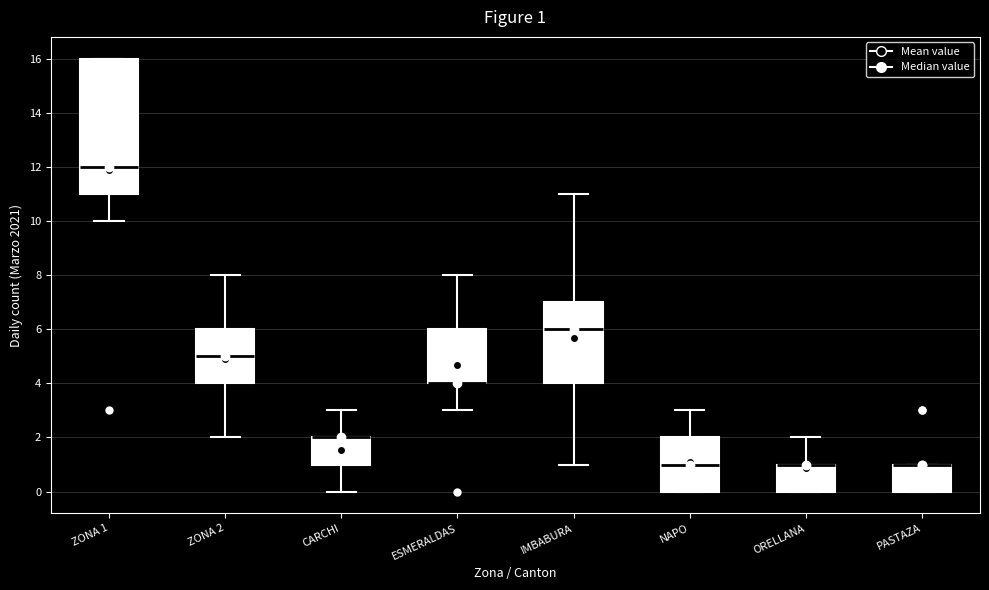

Comparing the boxes themselves (not the whiskers), which one is the tallest?

ZONA 1